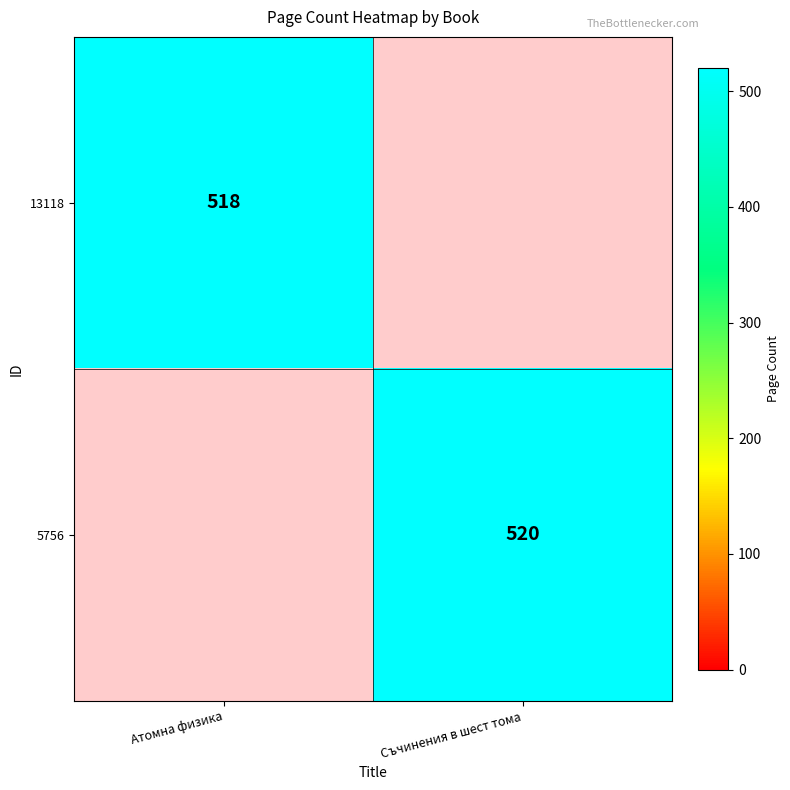

True or false: 5756 has a value of 520 at Съчинения в шест тома.

True